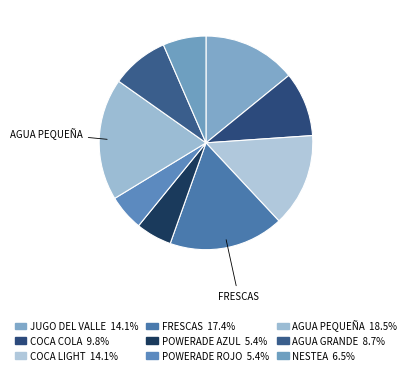

How many slices are in this pie chart?

9